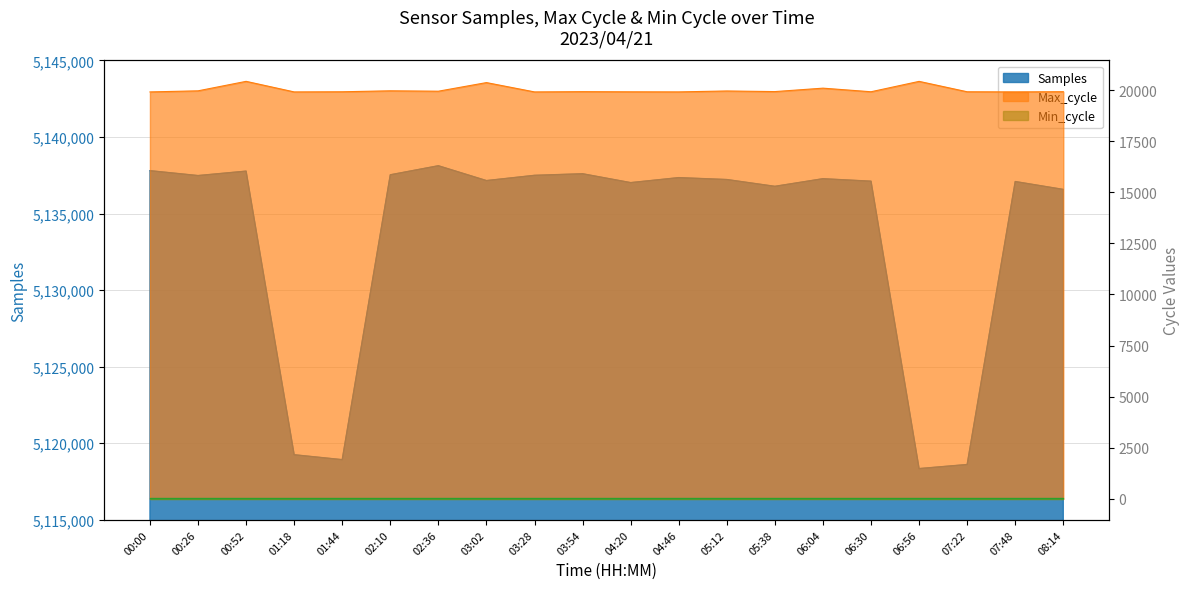

How many interior local peaks does the Samples series have?

6